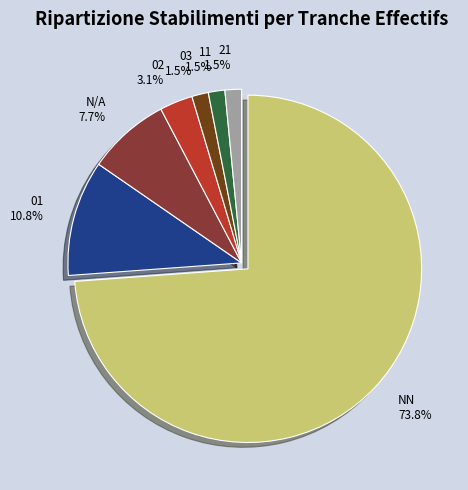

To the nearest percent, what is the average slice percentage?

14%